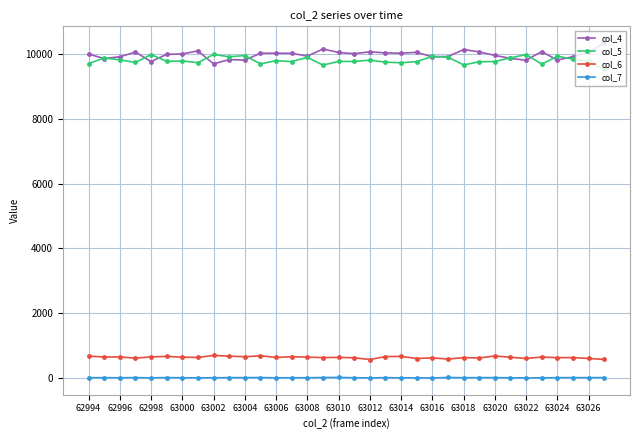

True or false: col_6 and col_5 cross at least once.

False